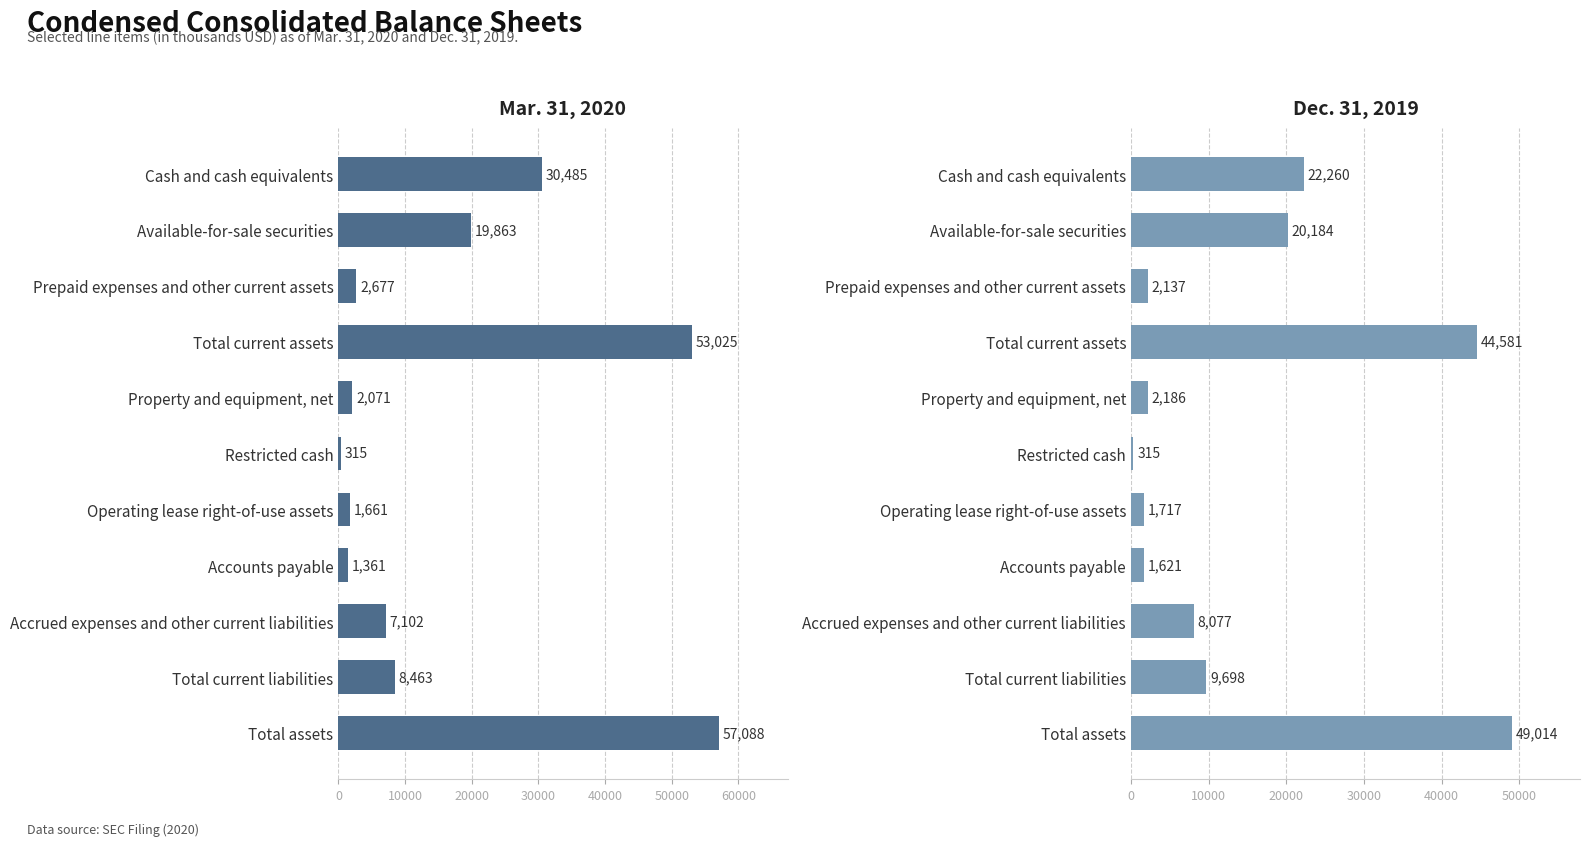

The Dec. 31, 2019 series shows 479 at Restricted cash. True or false?

False